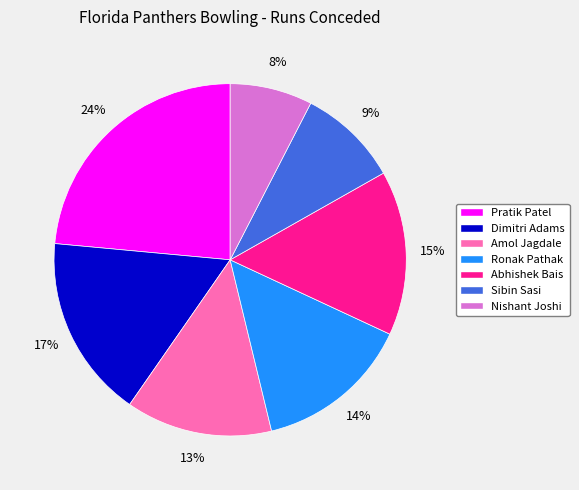

What is the smallest slice in the pie chart?

Nishant Joshi